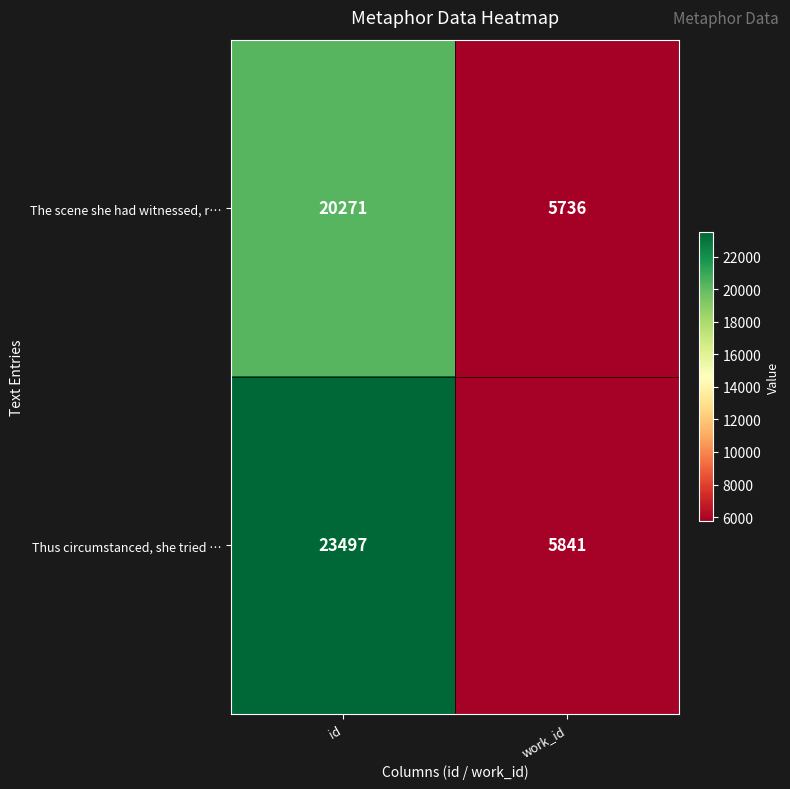

Reading right to left, what are all the values shown in this chart?

The scene she had witnessed, r…: work_id=5736	id=20271
Thus circumstanced, she tried …: work_id=5841	id=23497